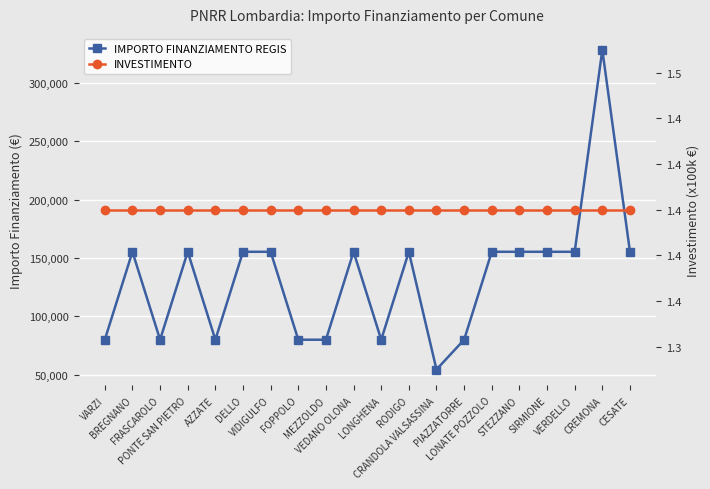

Which series has the largest total across all categories?

INVESTIMENTO